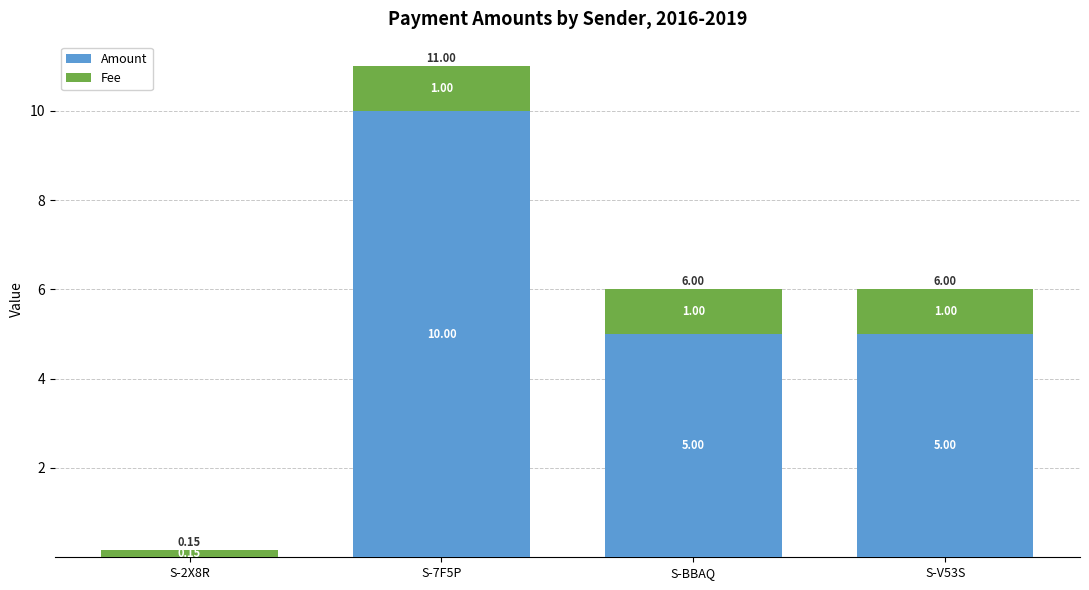

What is the sum of all Amount values?

20.0